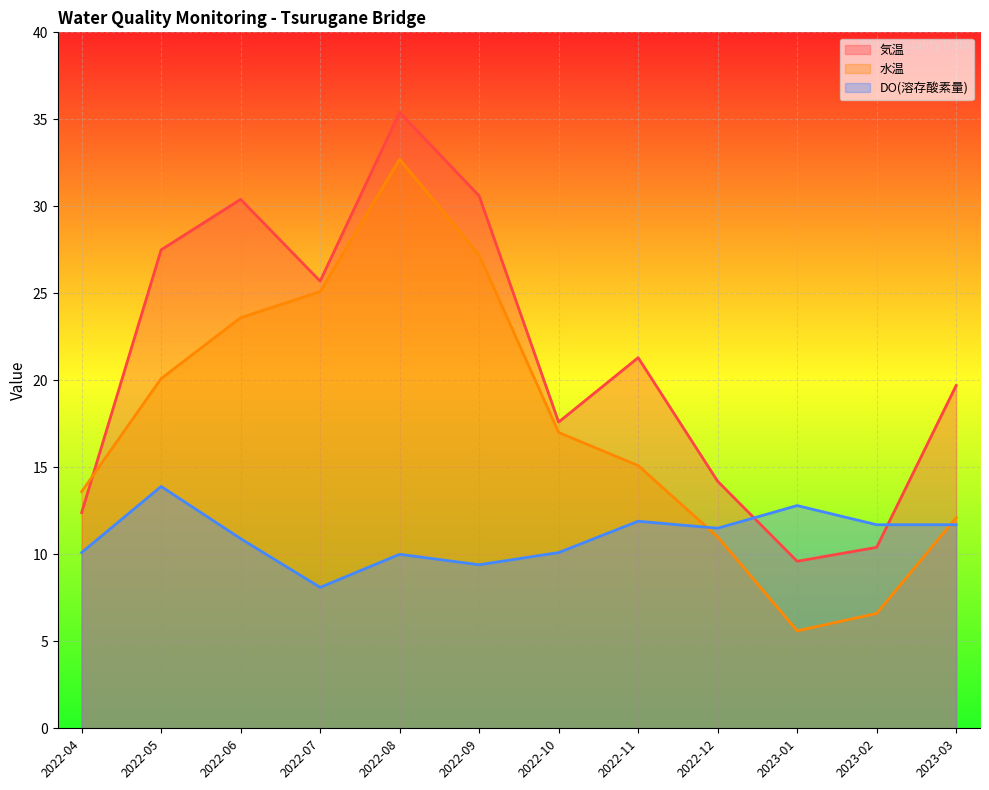

Reading left to right, what are all the values shown in this chart?

気温: 2022-04=12.4	2022-05=27.5	2022-06=30.4	2022-07=25.7	2022-08=35.4	2022-09=30.6	2022-10=17.6	2022-11=21.3	2022-12=14.2	2023-01=9.6	2023-02=10.4	2023-03=19.7
水温: 2022-04=13.6	2022-05=20.1	2022-06=23.6	2022-07=25.1	2022-08=32.7	2022-09=27.2	2022-10=17.0	2022-11=15.1	2022-12=11.0	2023-01=5.6	2023-02=6.6	2023-03=12.1
DO(溶存酸素量): 2022-04=10.1	2022-05=13.9	2022-06=10.9	2022-07=8.1	2022-08=10.0	2022-09=9.4	2022-10=10.1	2022-11=11.9	2022-12=11.5	2023-01=12.8	2023-02=11.7	2023-03=11.7